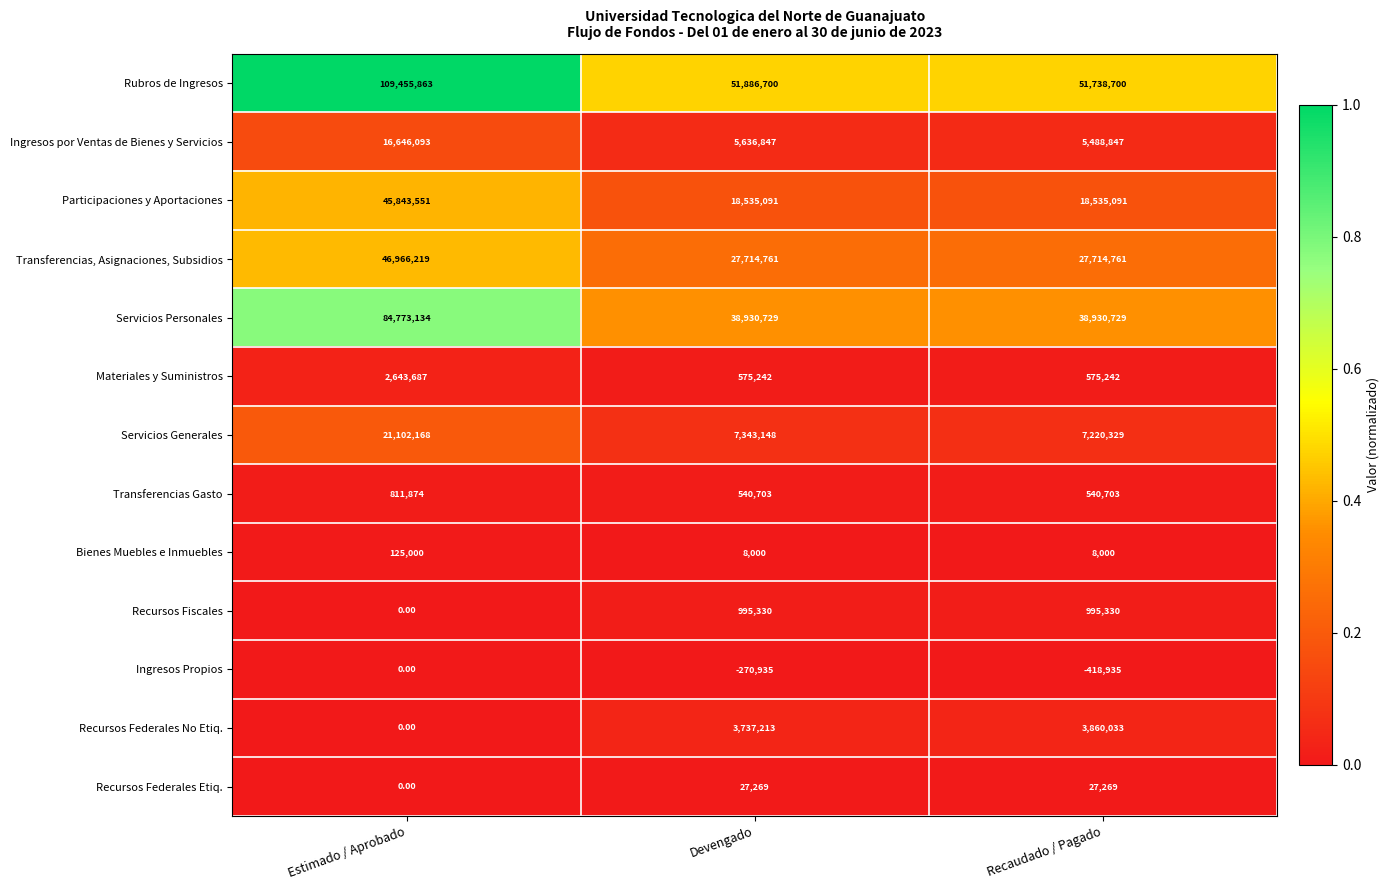

Which label corresponds to the largest value in the chart?

Estimado / Aprobado